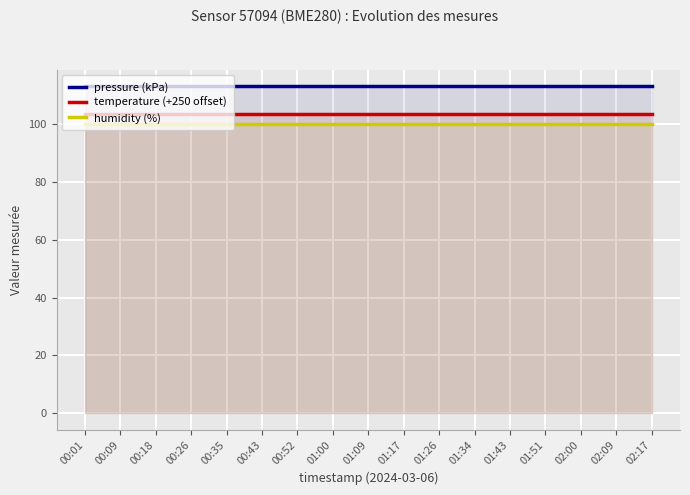

True or false: temperature (+250 offset) has a value of 103.3 at 02:00.

True